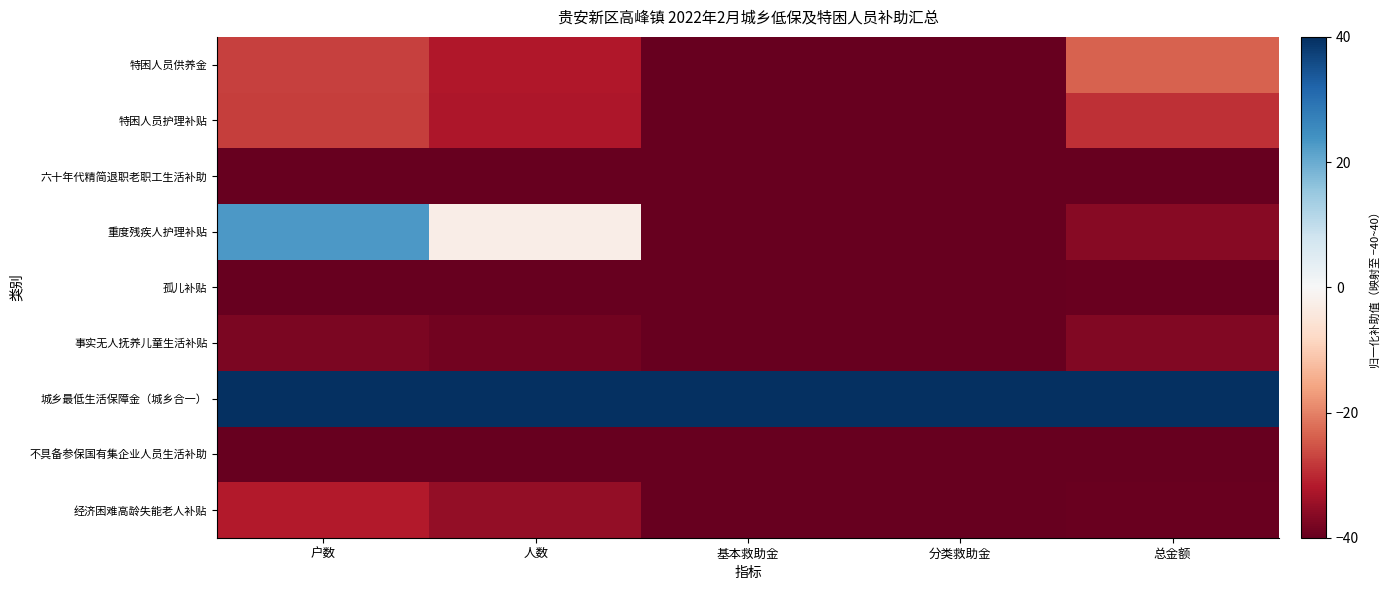

Rank the series by their maximum value, from lowest to highest.

六十年代精简退职老职工生活补助, 不具备参保国有集企业人员生活补助, 孤儿补贴, 事实无人抚养儿童生活补贴, 经济困难高龄失能老人补贴, 特困人员护理补贴, 特困人员供养金, 重度残疾人护理补贴, 城乡最低生活保障金（城乡合一）